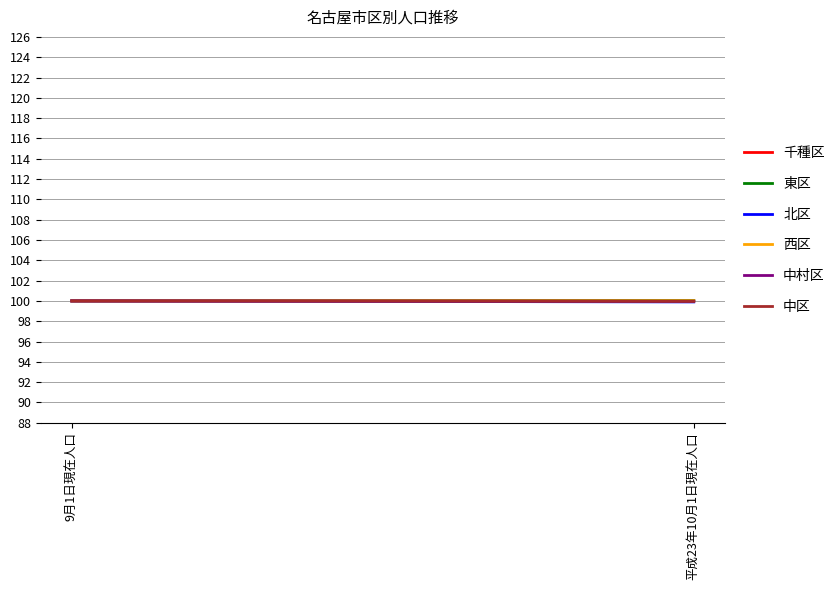

Does the chart display data point markers on the line(s)?

No